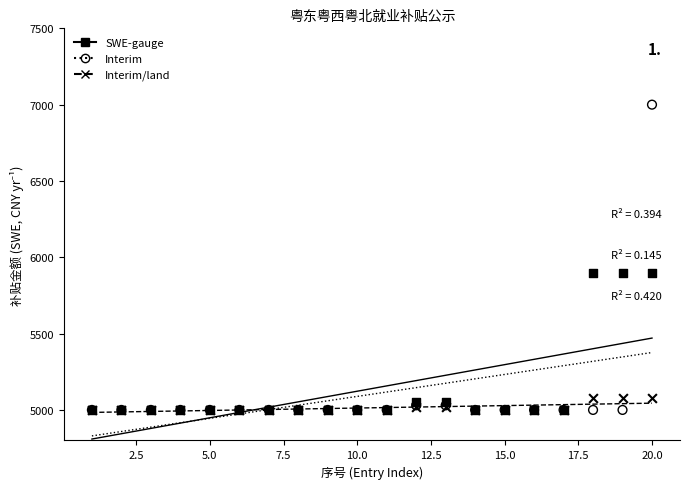

What are all the series names shown in the legend?

SWE-gauge, Interim, Interim/land